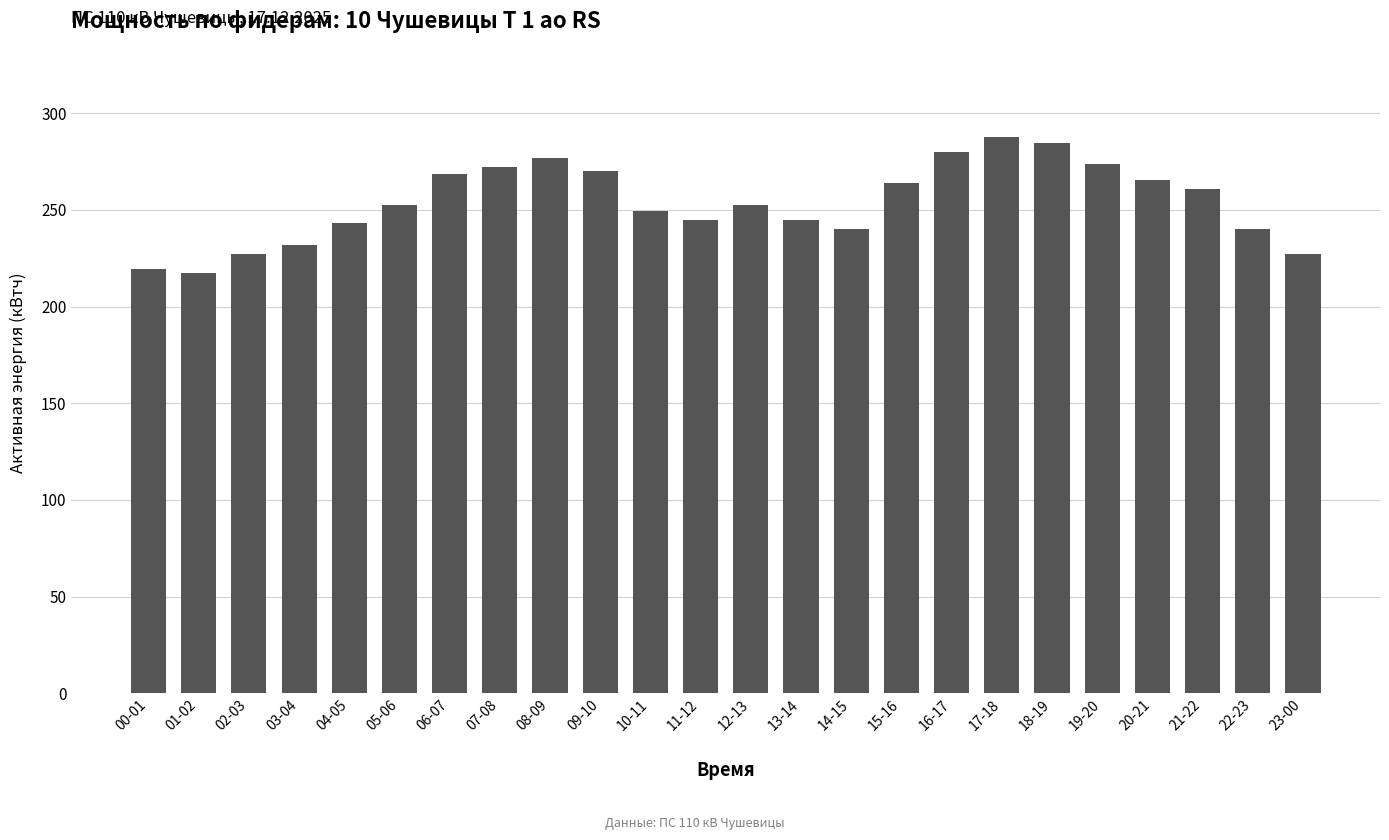

What is the label of the 23rd bar from the left?

22-23